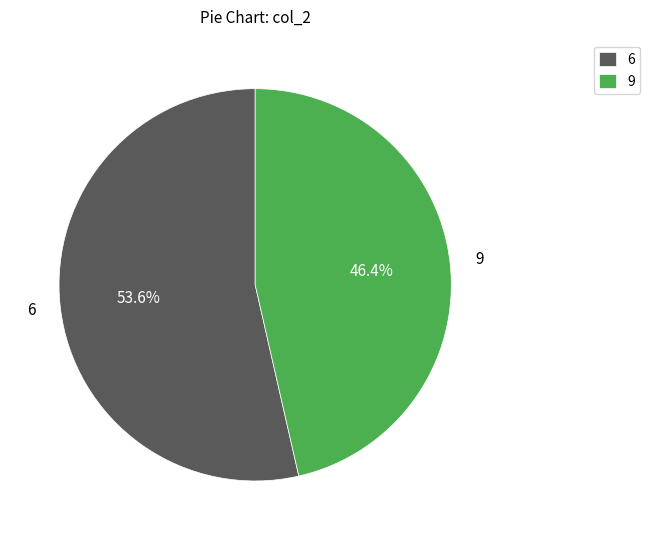

Count the number of slices in the pie.

2